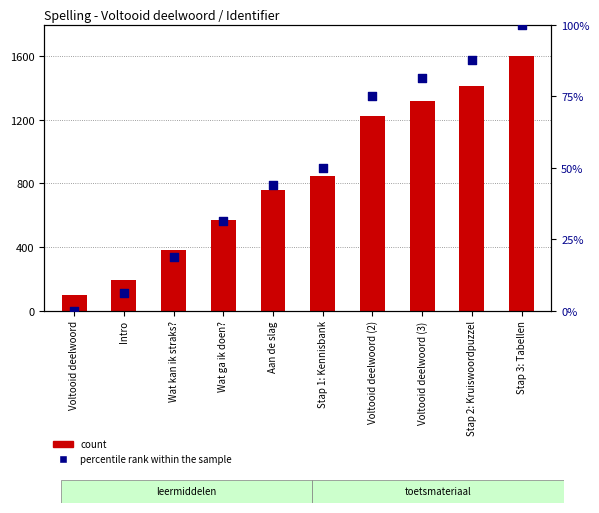

At how many categories does at least one series exceed 691?

6